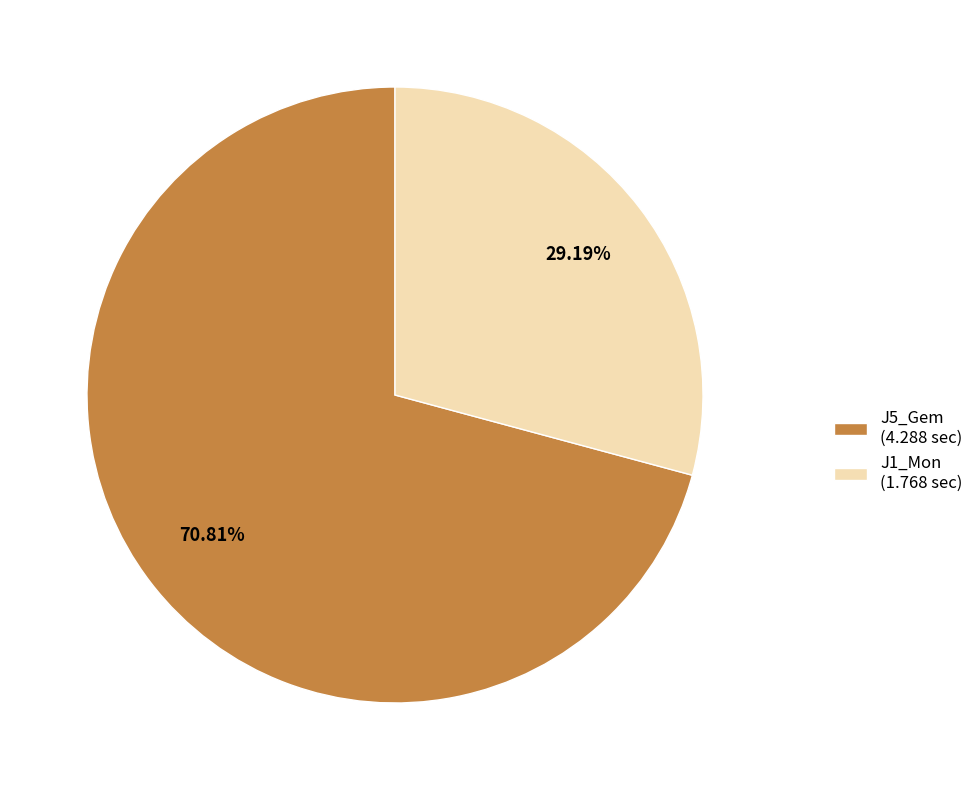

How many segments does this pie chart have?

2